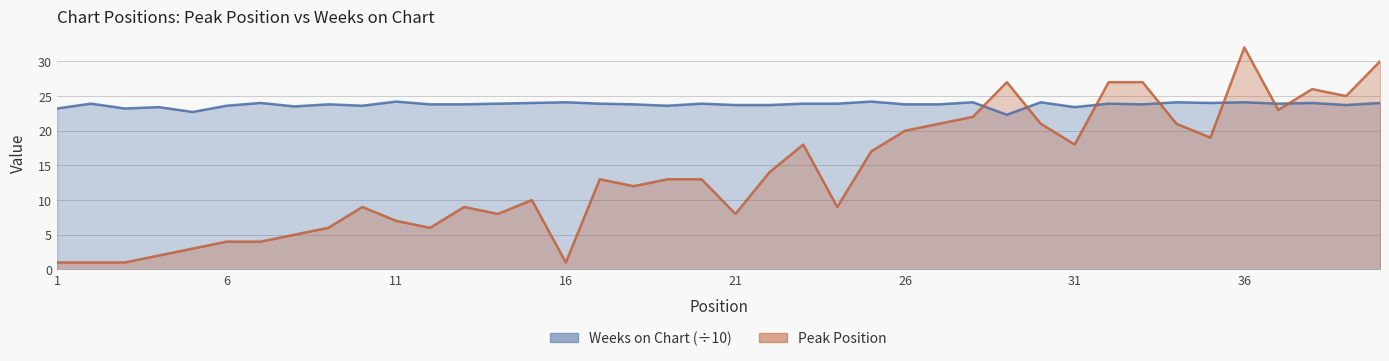

What is the difference between the highest and lowest values at 17?

10.9